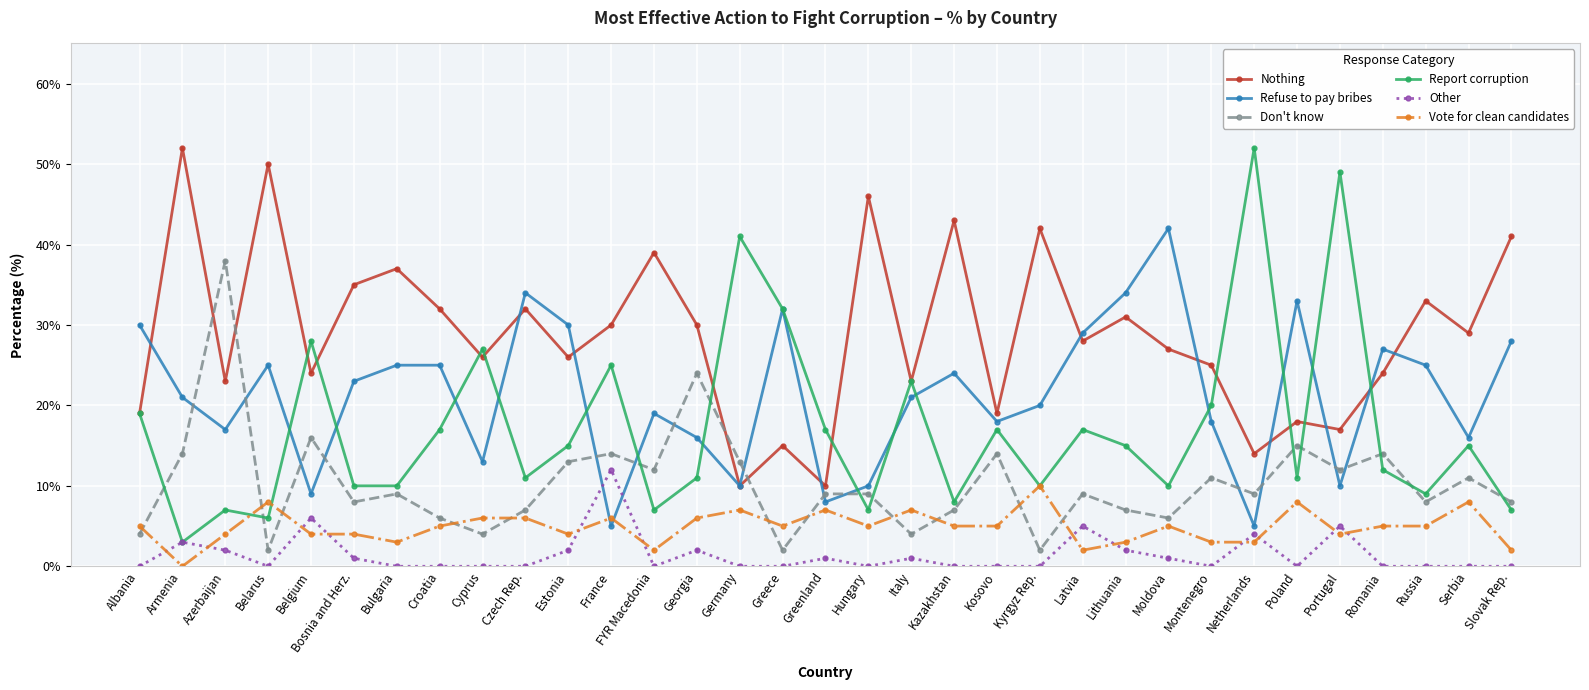

Is it true that Don't know equals 4 at Cyprus?

True